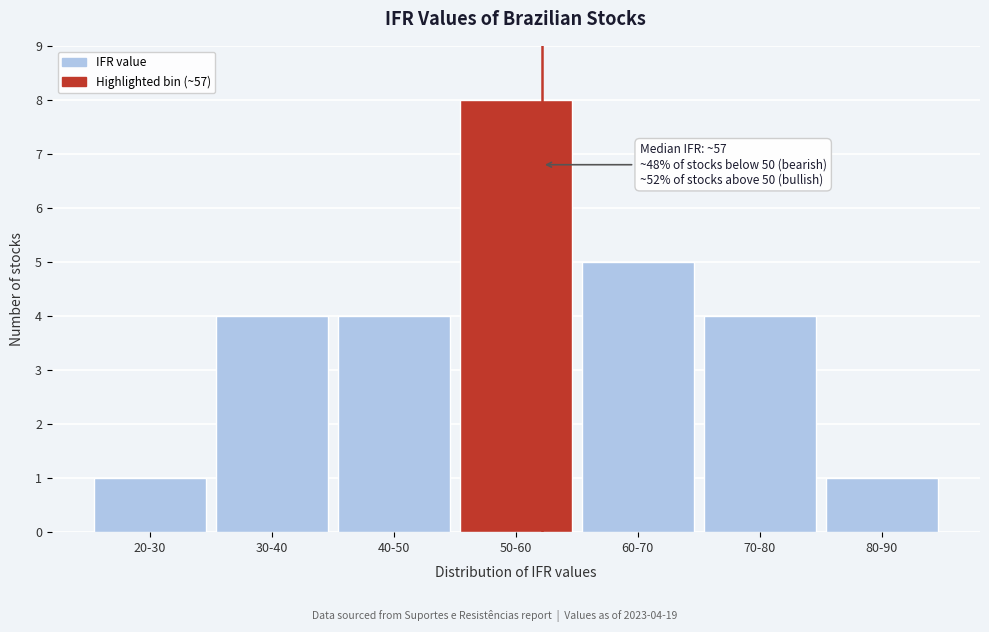

Reading right to left, extract all data points from this chart.

80-90=1	70-80=4	60-70=5	50-60=8	40-50=4	30-40=4	20-30=1